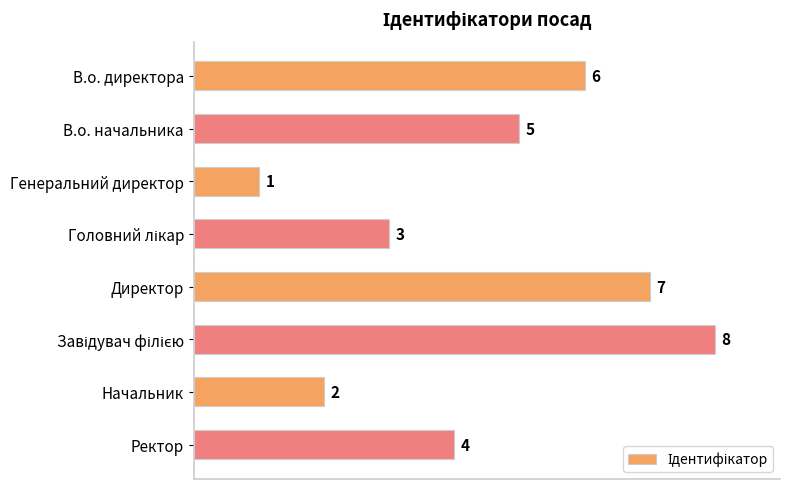

True or false: the data shows 11 at Директор.

False